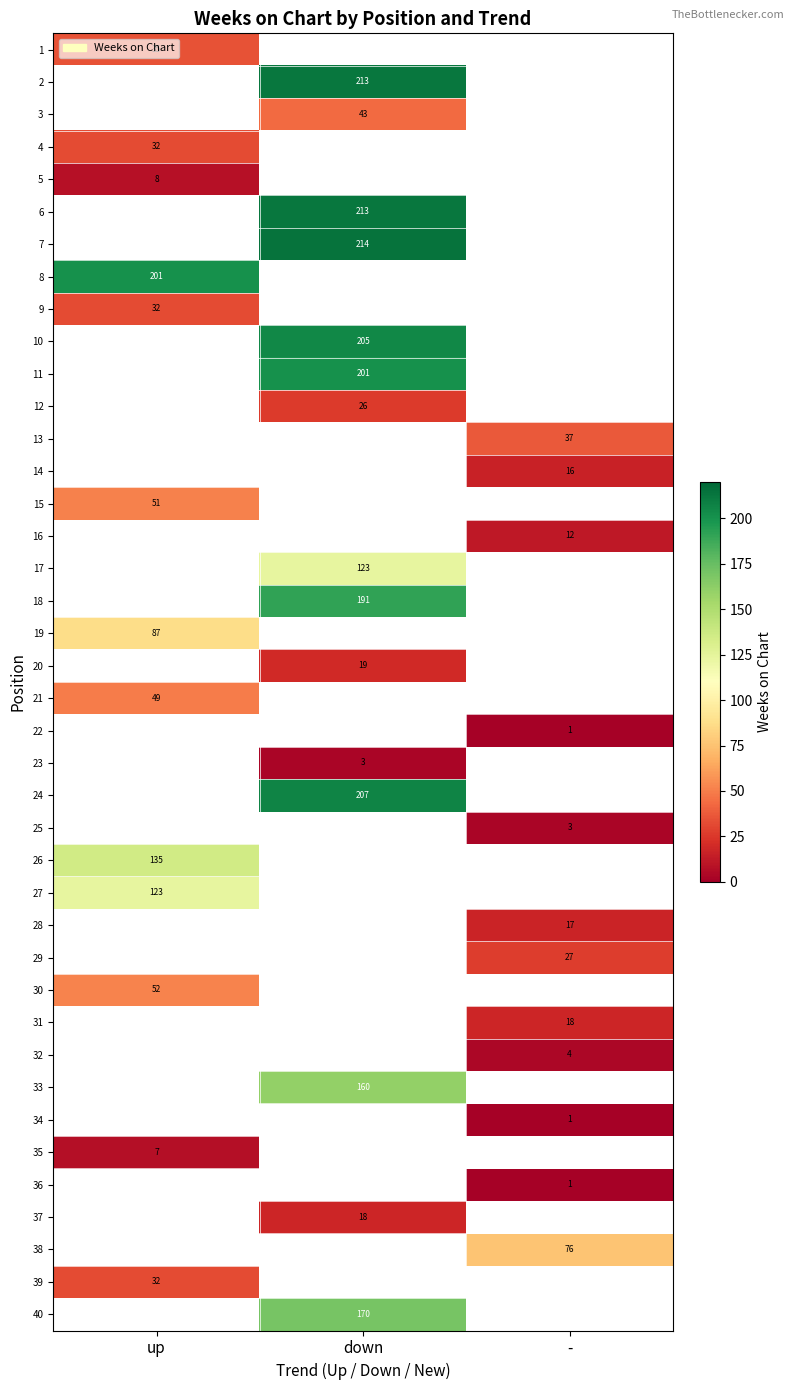

The value of 4 at up is 57. True or false?

False